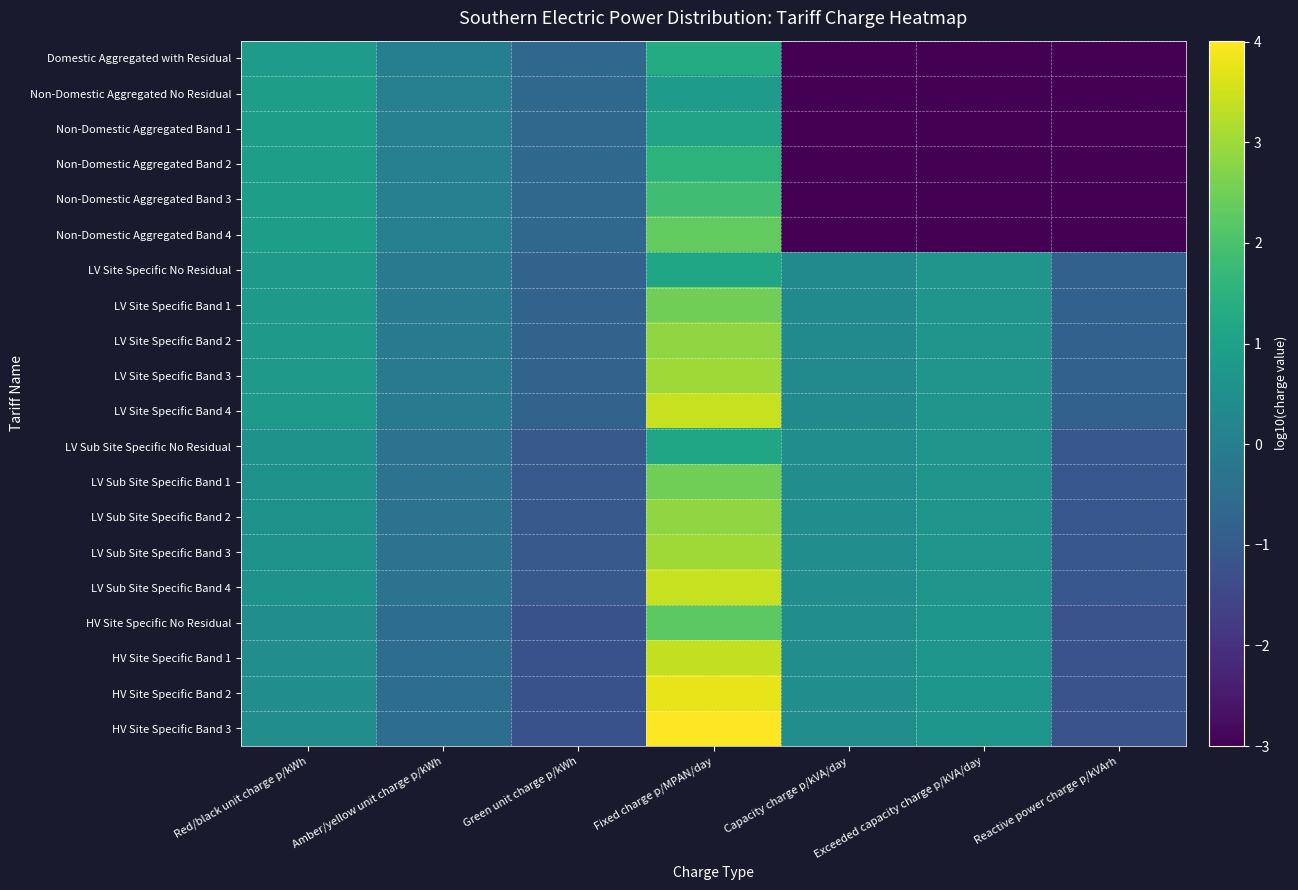

Which series has the widest spread of values?

Non-Domestic Aggregated Band 4